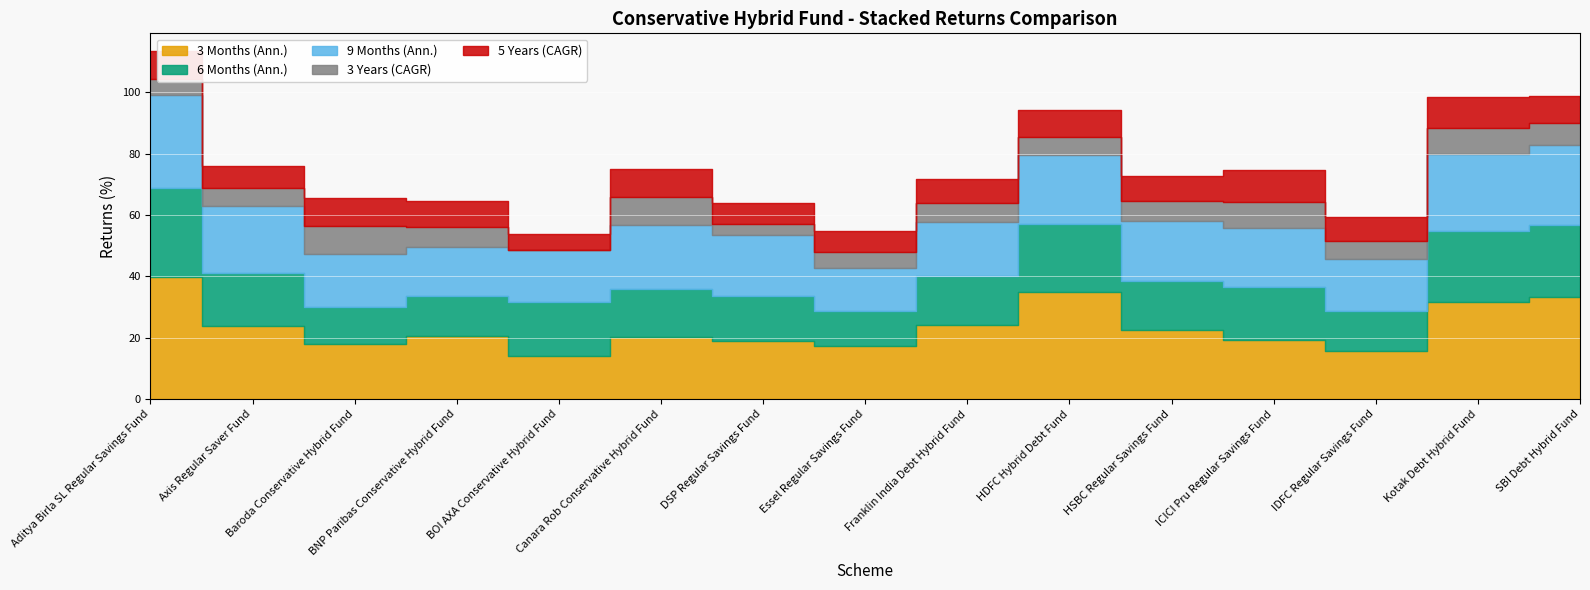

Which series has the largest range (max minus min)?

3 Months (Ann.)